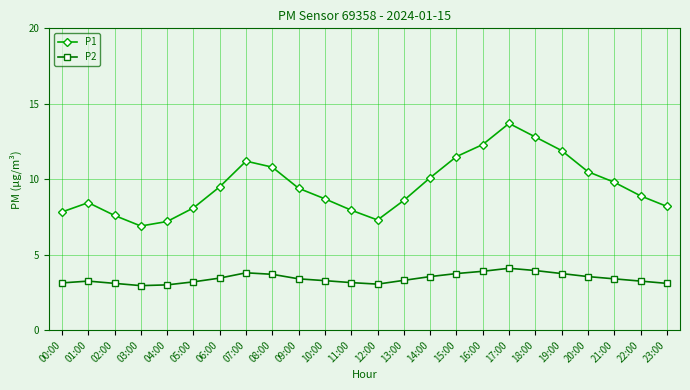

True or false: P2 has a value of 4.1 at 17:00.

True